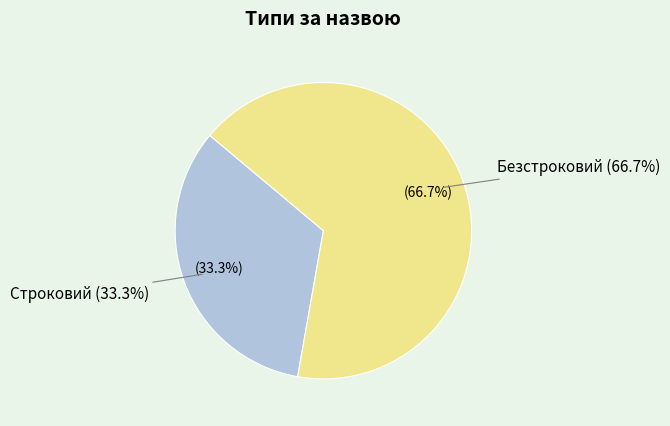

What is the ratio of the value at Строковий to the value at Безстроковий?

0.5